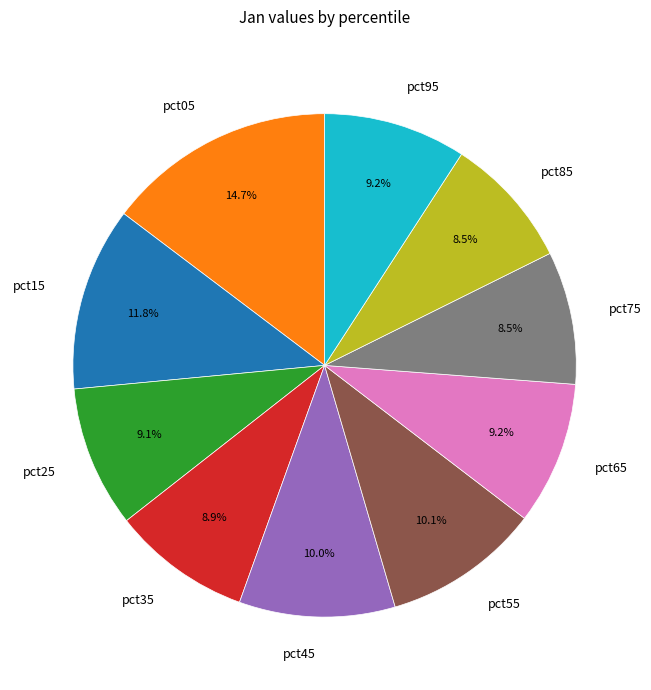

Is there a majority slice in this chart?

No